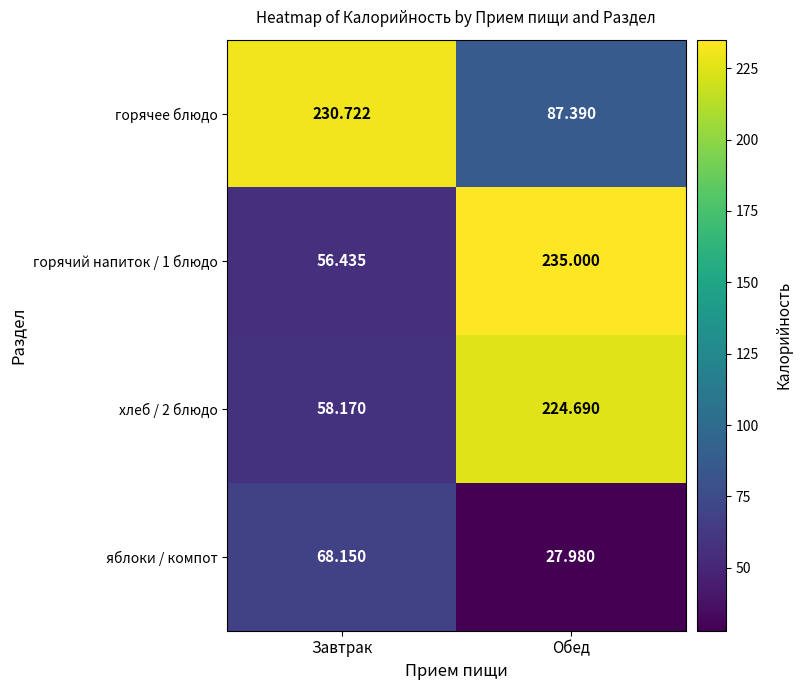

List the labels in order of яблоки / компот value, largest first.

Завтрак, Обед